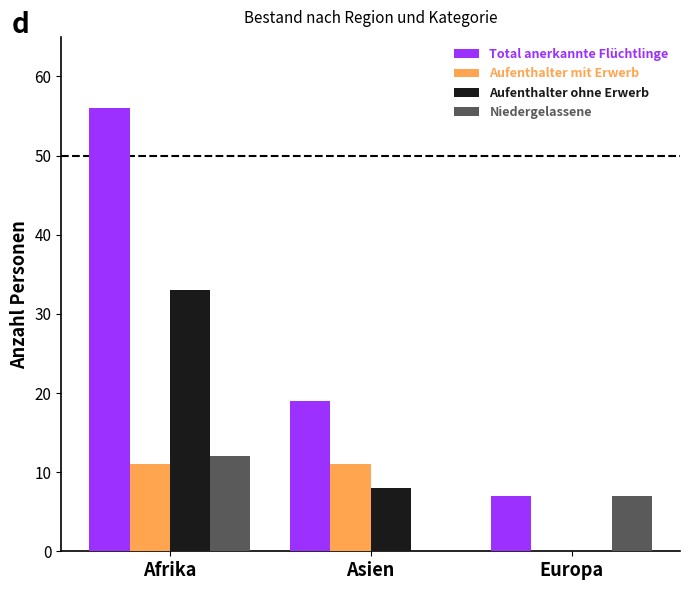

Which series changed the most between Afrika and Asien?

Total anerkannte Flüchtlinge